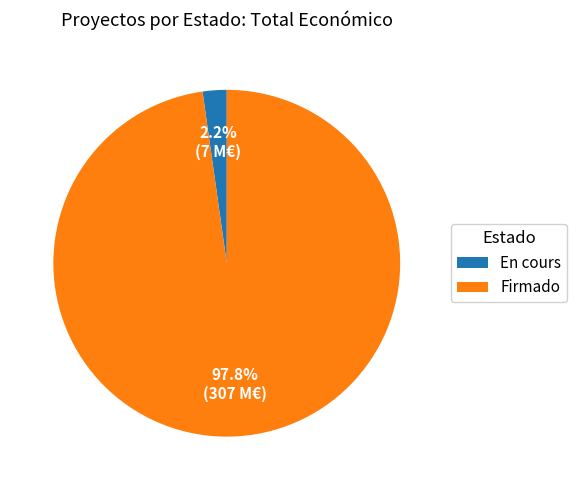

Between Firmado and En cours, which is larger?

Firmado